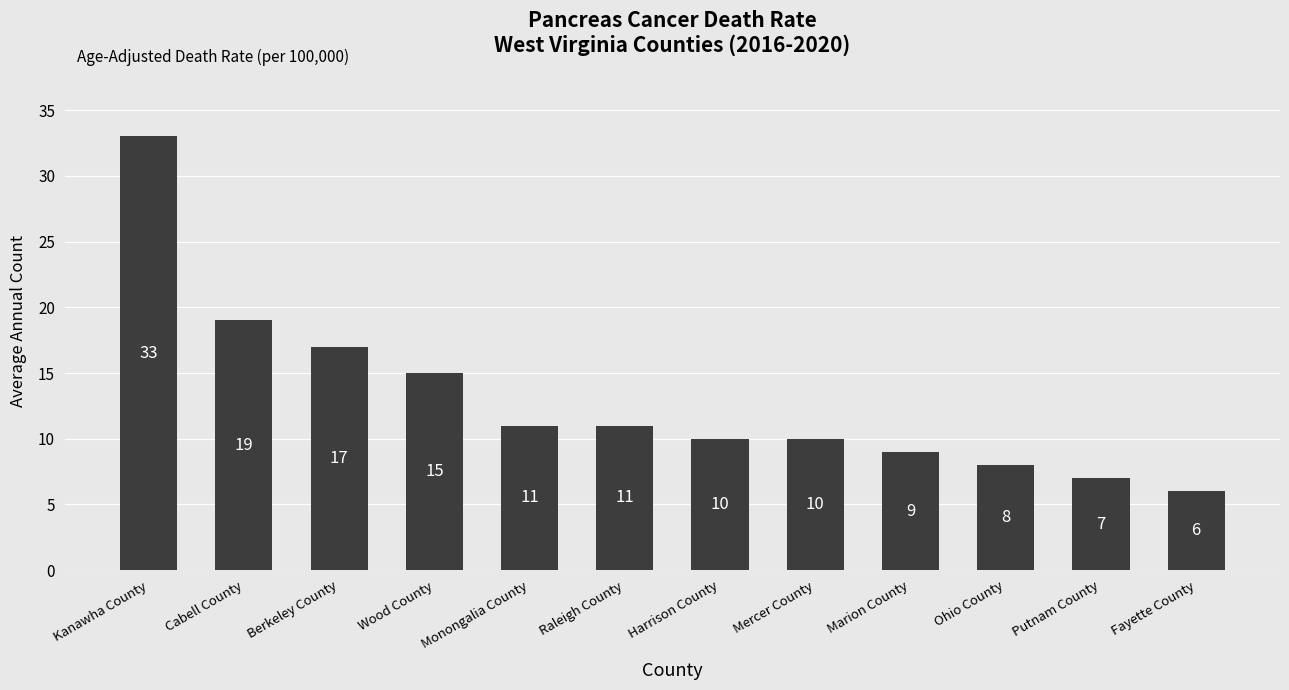

Reading right to left, extract all data points from this chart.

Fayette County=6	Putnam County=7	Ohio County=8	Marion County=9	Mercer County=10	Harrison County=10	Raleigh County=11	Monongalia County=11	Wood County=15	Berkeley County=17	Cabell County=19	Kanawha County=33